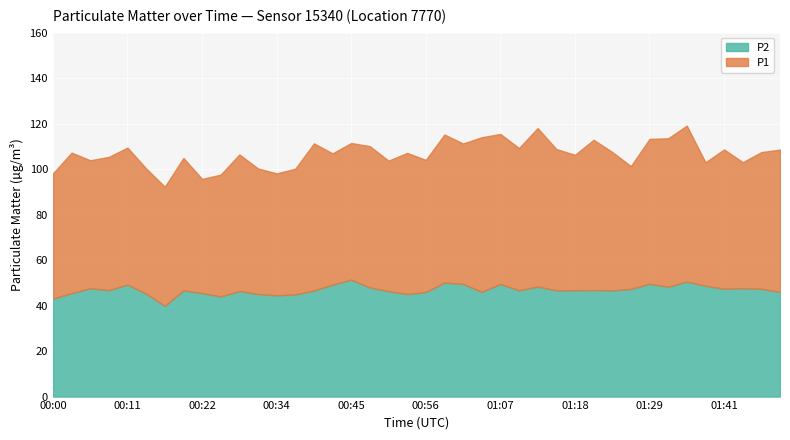

What is the difference between the highest and lowest values at 01:46?

60.1